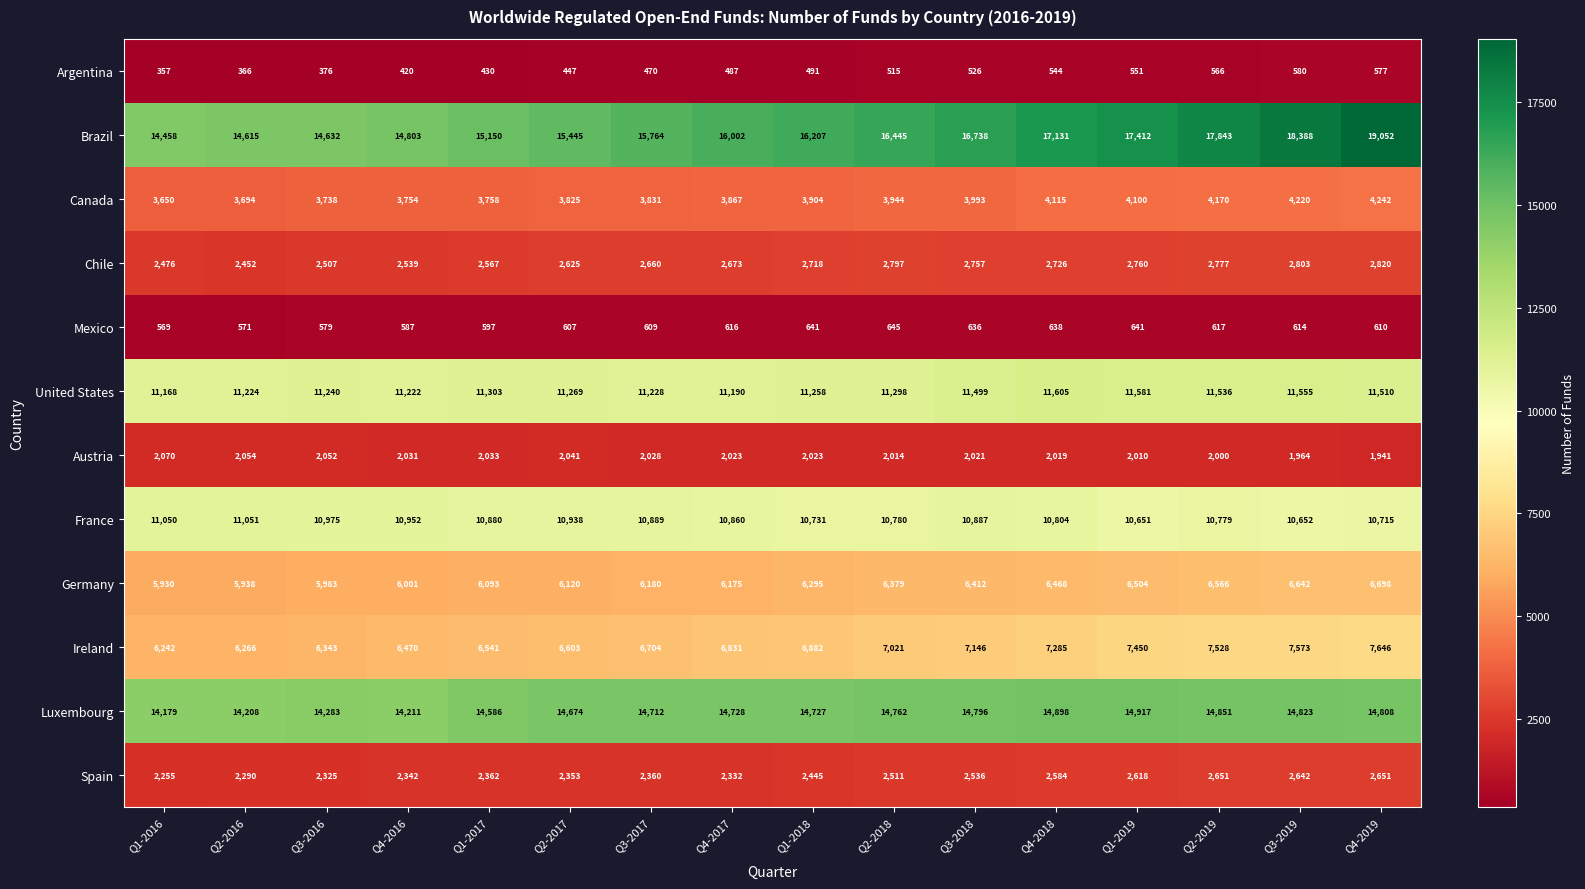

Which series has the largest total across all categories?

Brazil